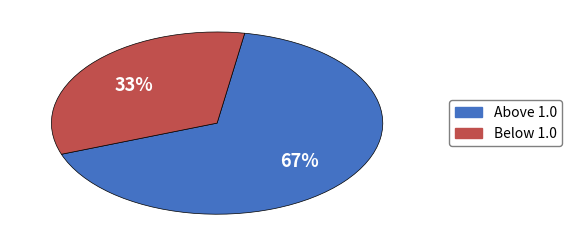

To the nearest percent, what is the difference between the largest and smallest slice percentages?

34%